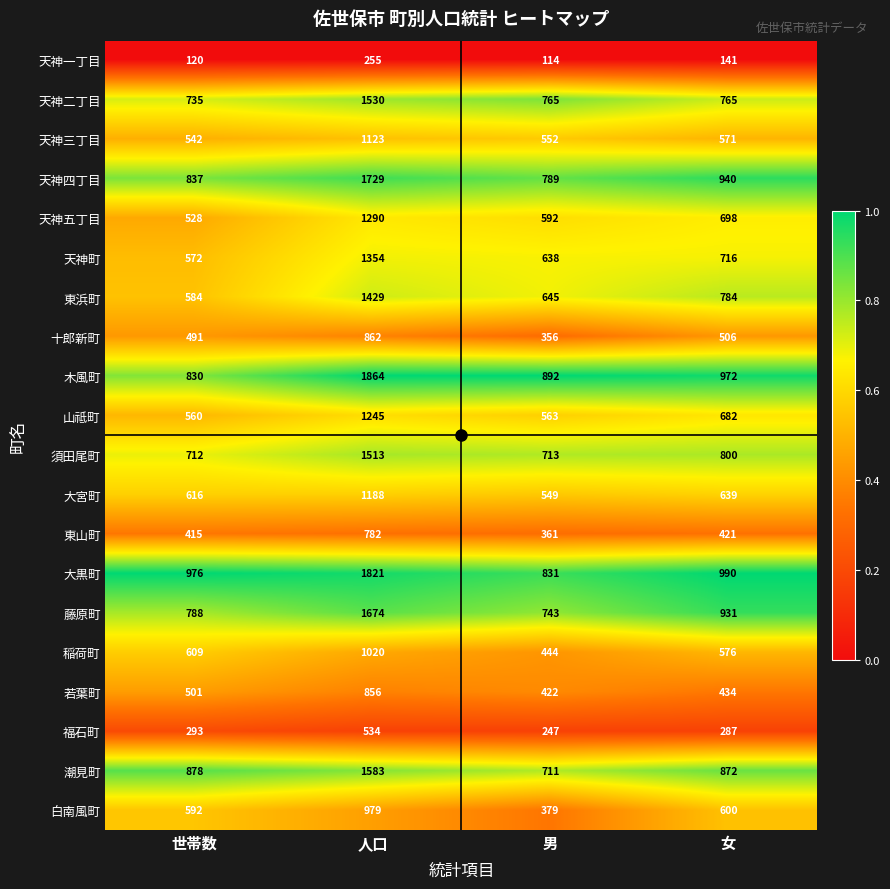

At which label is 東浜町 closest to 1006?

女